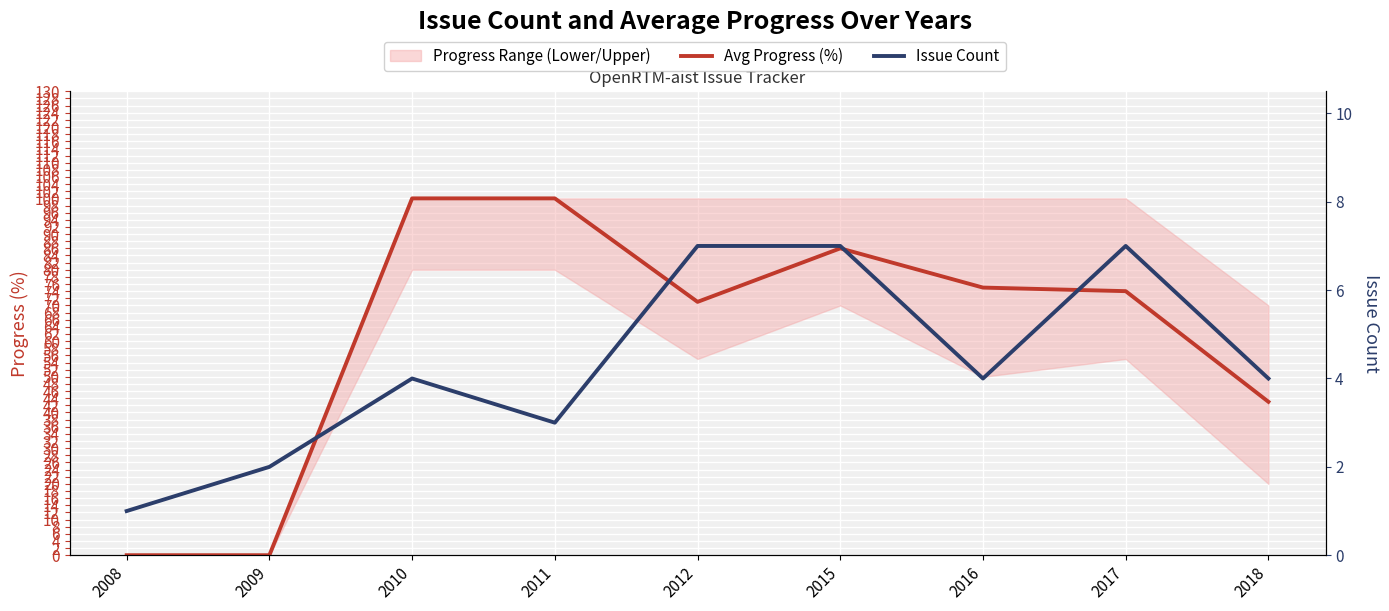

Which series has the largest range (max minus min)?

Avg Progress (%)